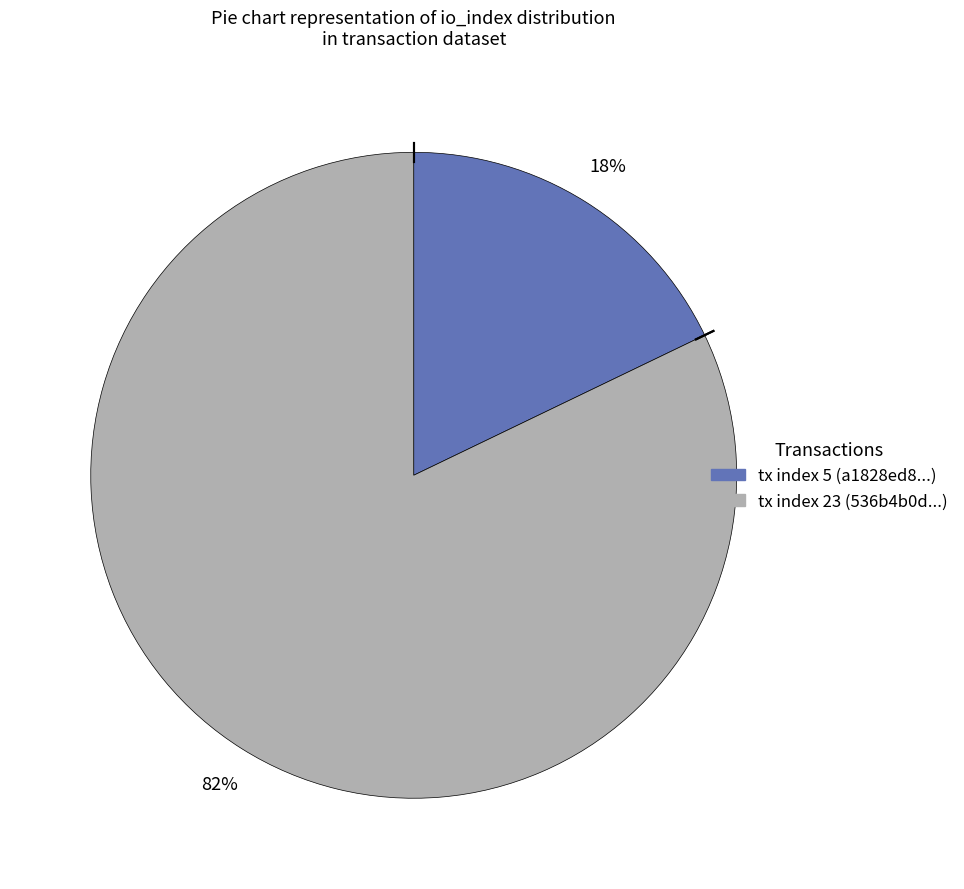

Between tx index 23 and tx index 5, which is larger?

tx index 23